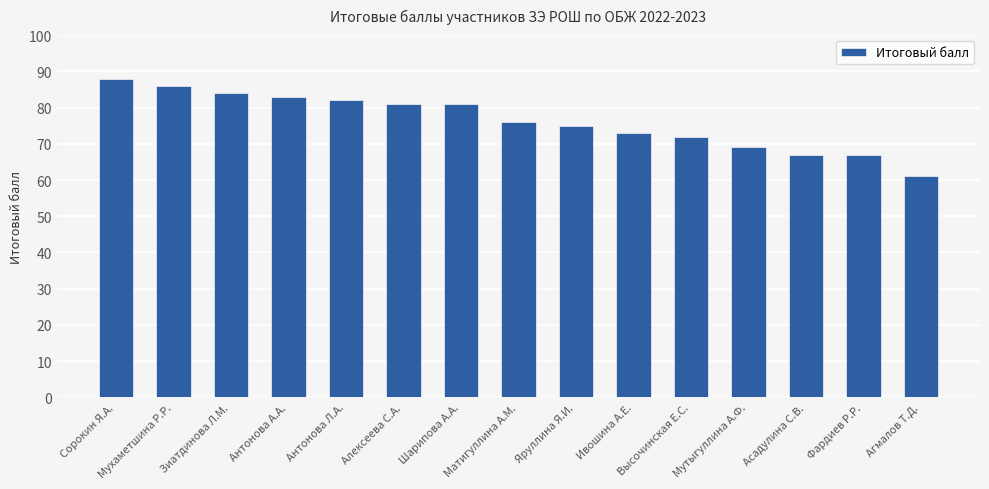

Count the number of data series in this chart.

1